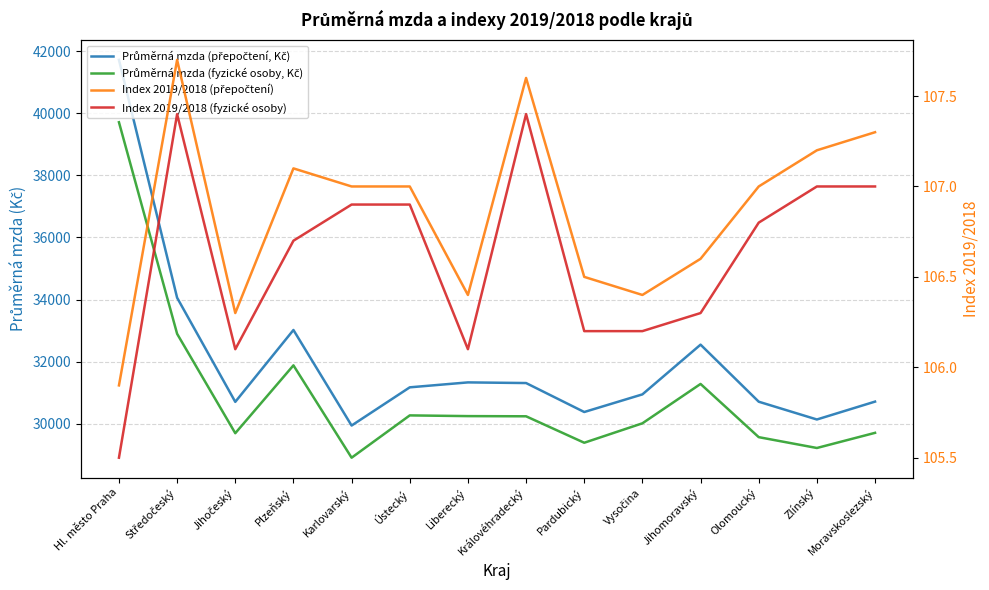

Does the chart display data point markers on the line(s)?

No